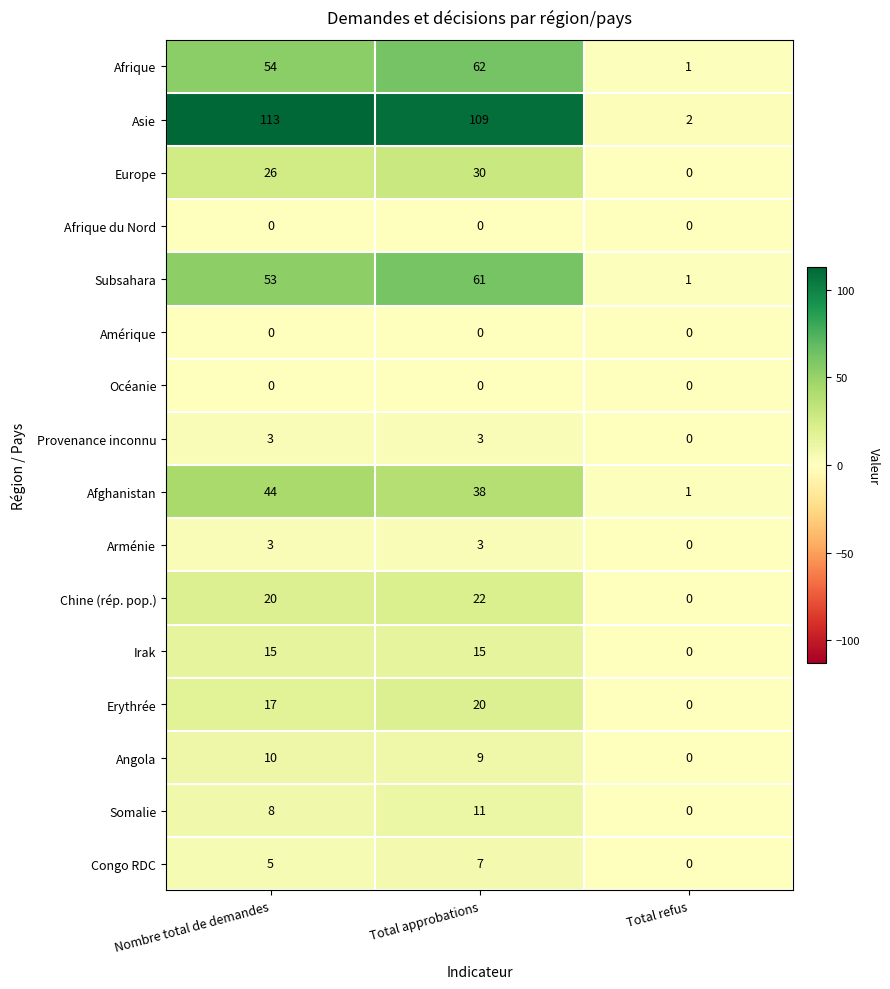

Which category has the highest value across all series?

Nombre total de demandes